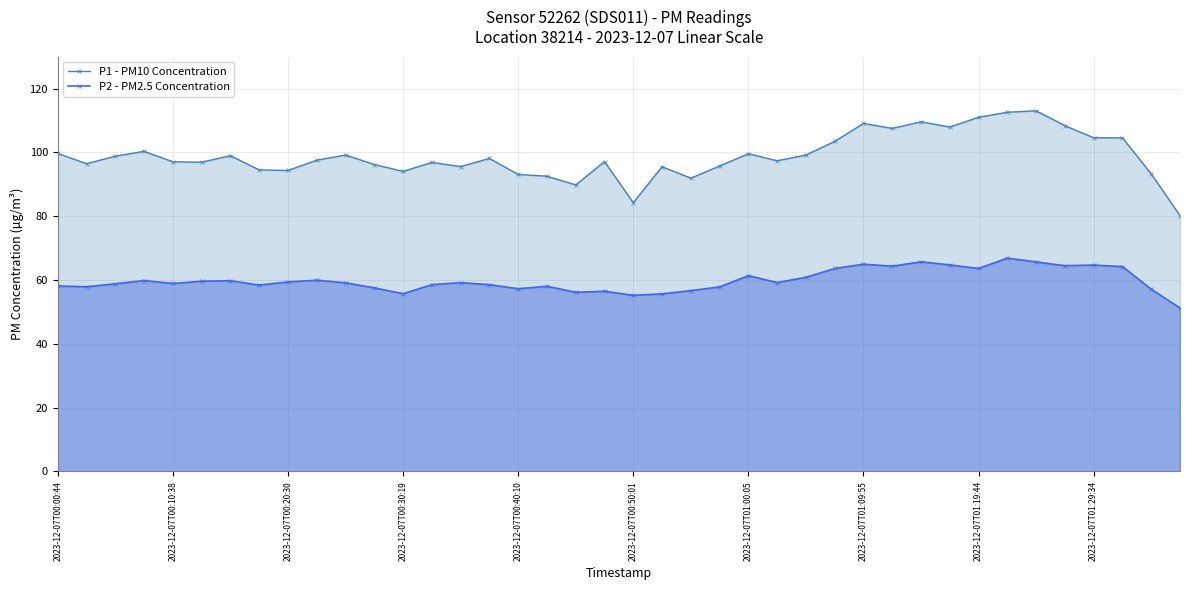

What is the highest value of the P2 - PM2.5 Concentration series?

66.9